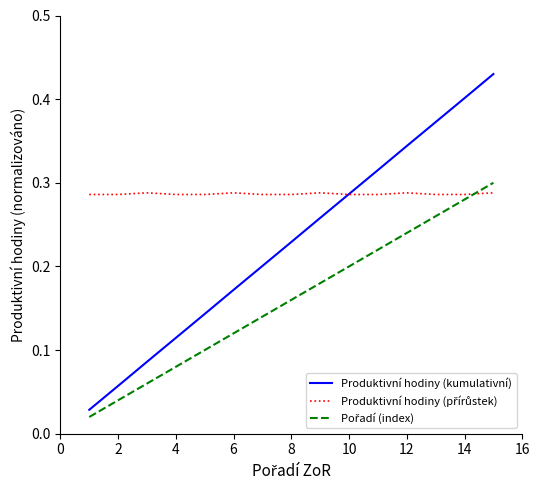

How many categories are shown in the chart?

15